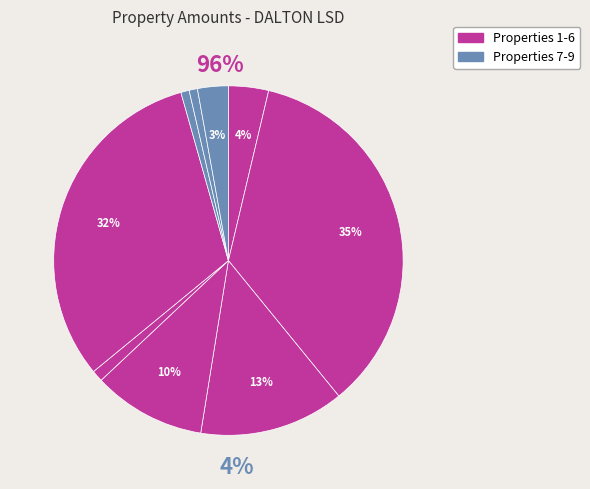

Is 5085769 the majority of the pie?

No